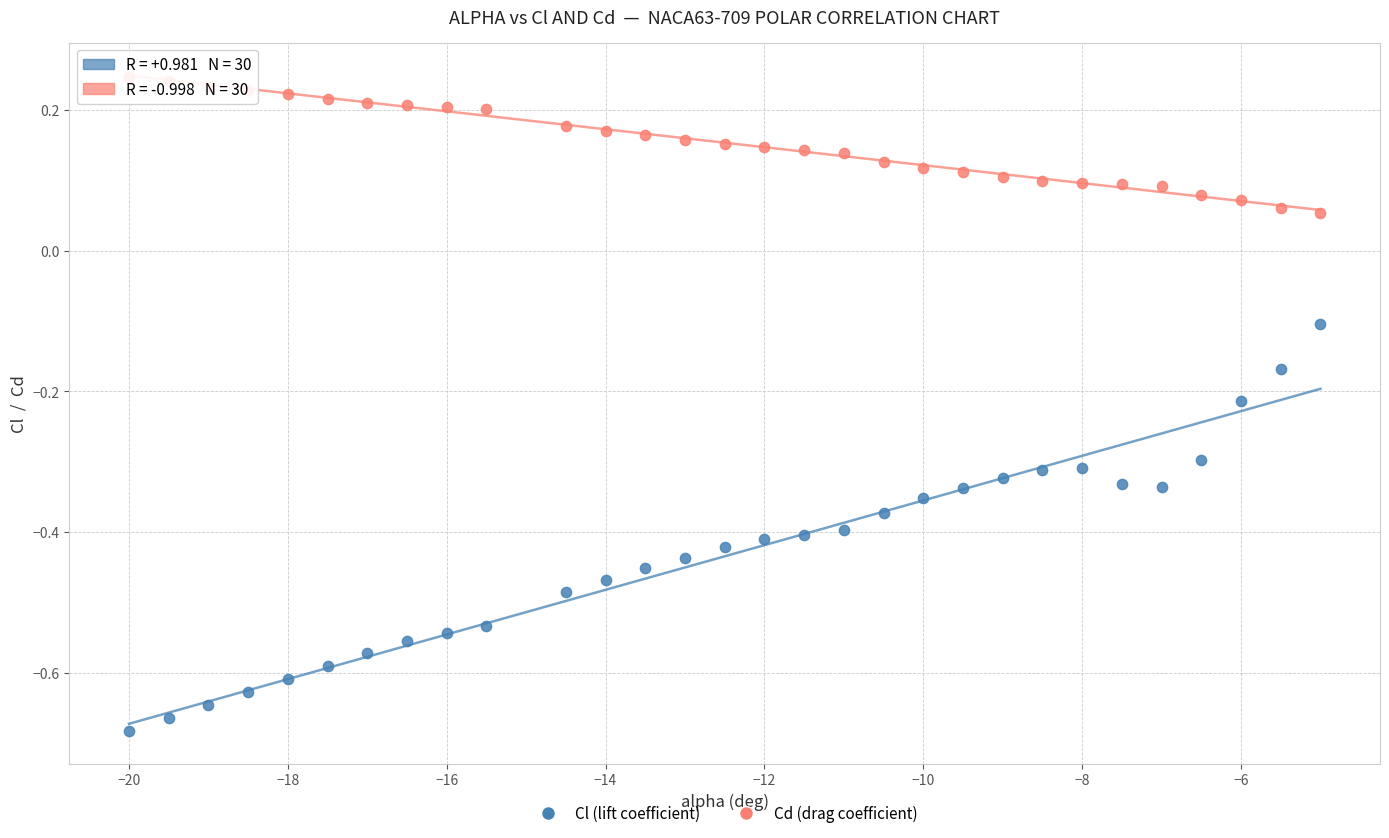

What is the X range (max minus min) for the scatter plot?

15.0